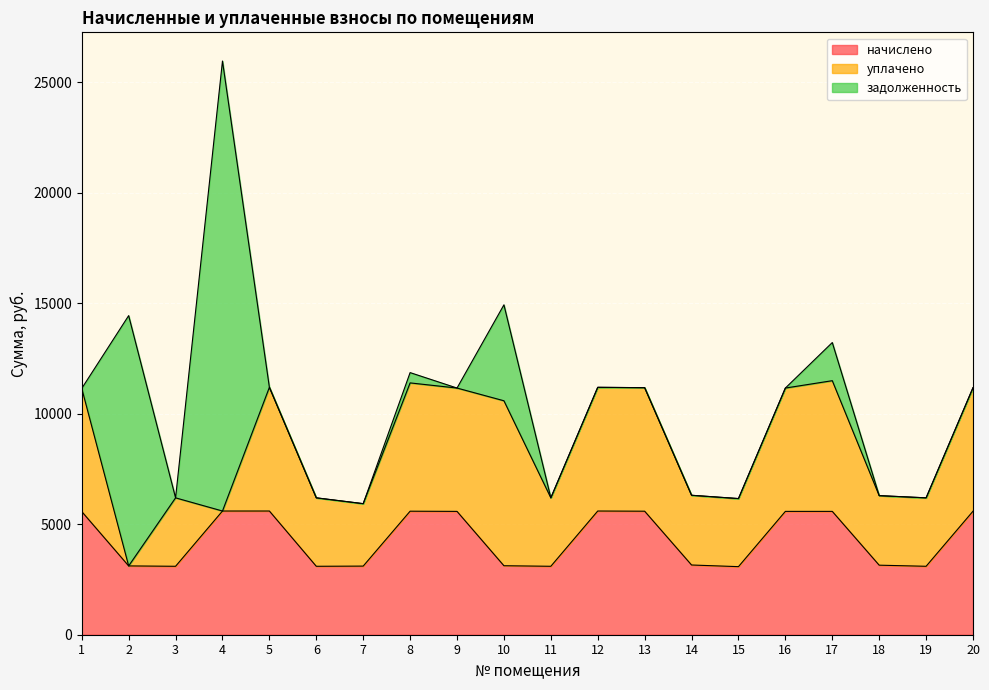

What is the approximate value of уплачено at 16?

5580.7